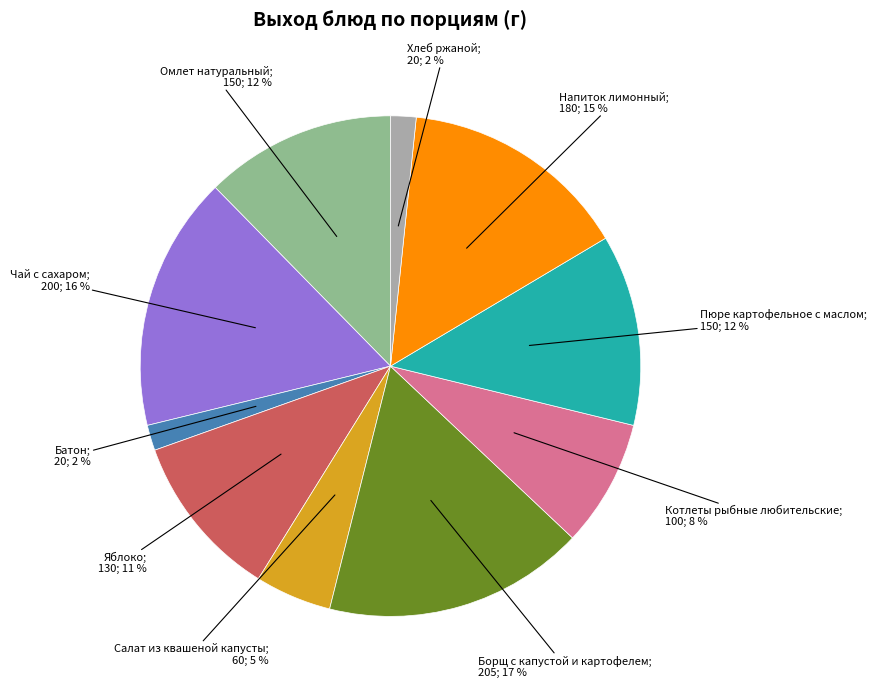

To the nearest percent, what is the difference between the largest and smallest slice percentages?

15%